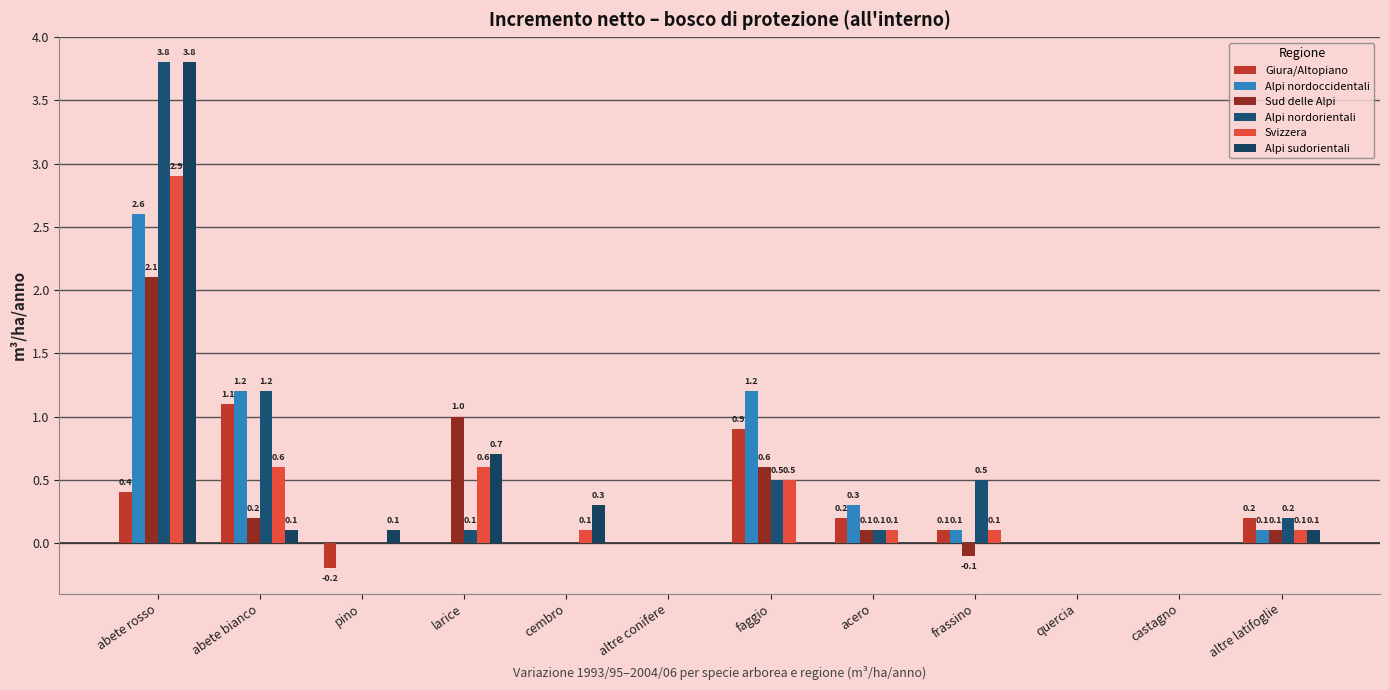

True or false: Alpi sudorientali has a value of 0.1 at abete bianco.

True